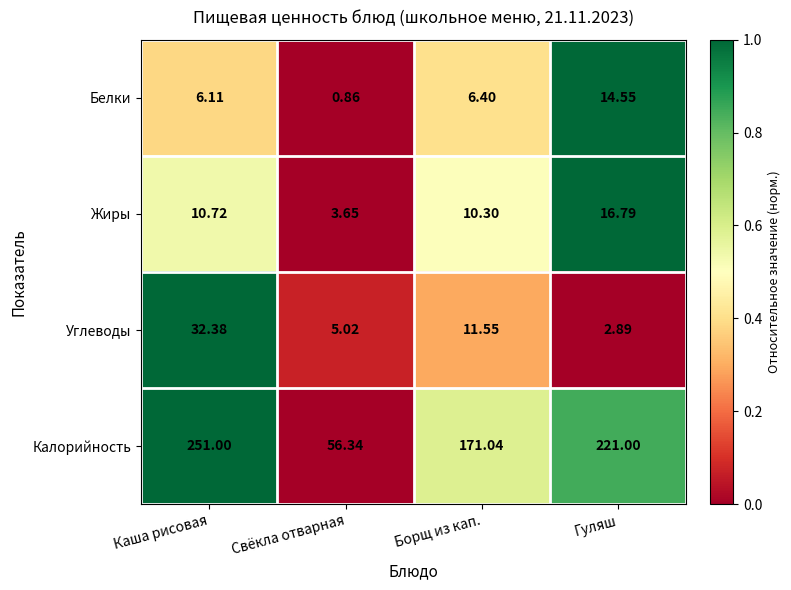

At which label does Углеводы reach its peak?

Каша рисовая